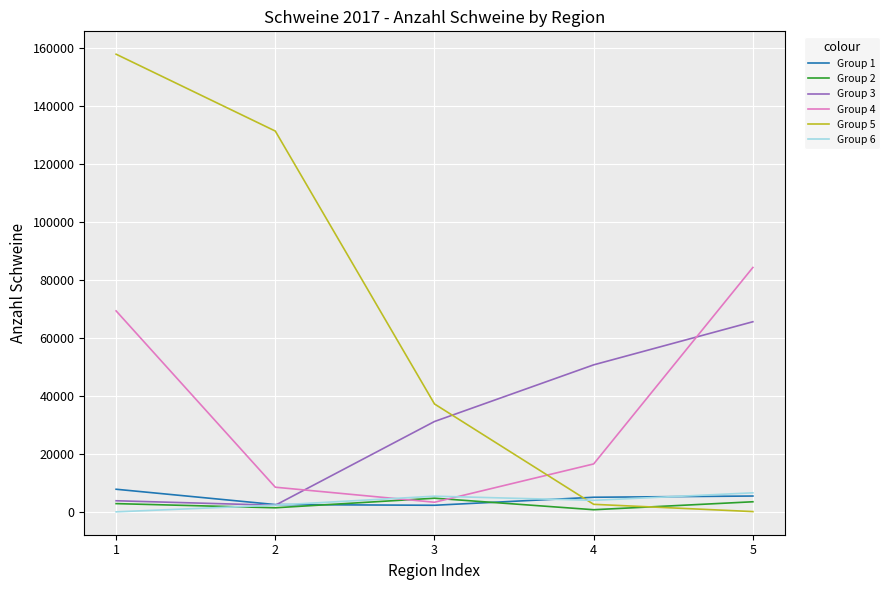

Which series has the widest spread of values?

Group 5